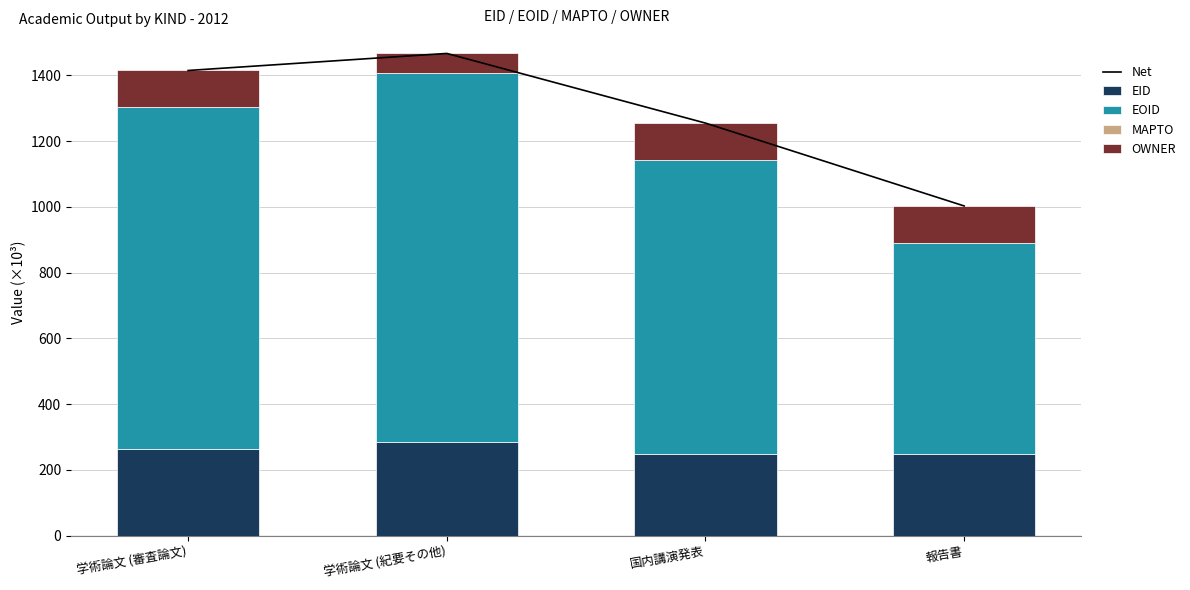

What is the minimum value for OWNER?

60.5